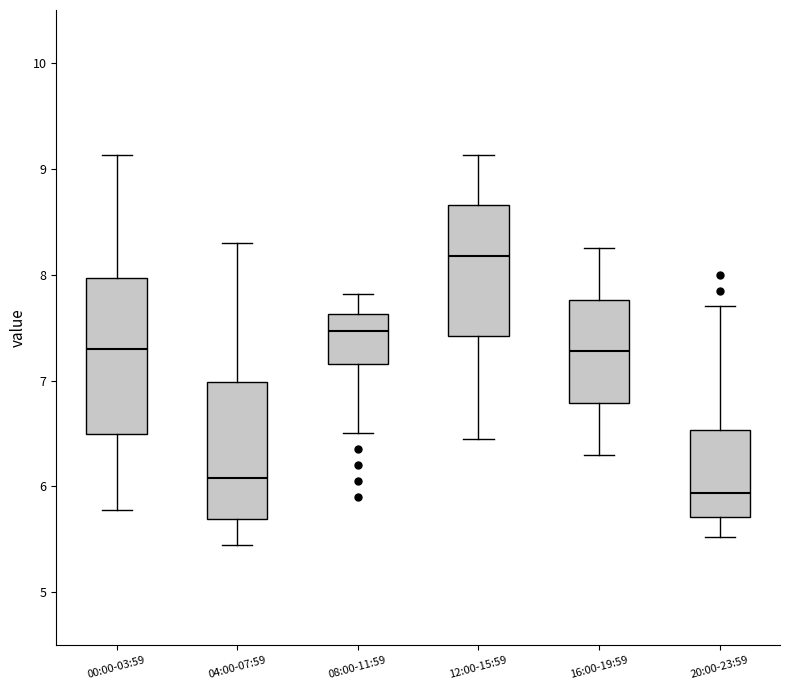

Where does the upper whisker of the box for 20:00-23:59 end on the y-axis? The values are not printed on the chart, so give them approximately, as read against the axis.

7.7